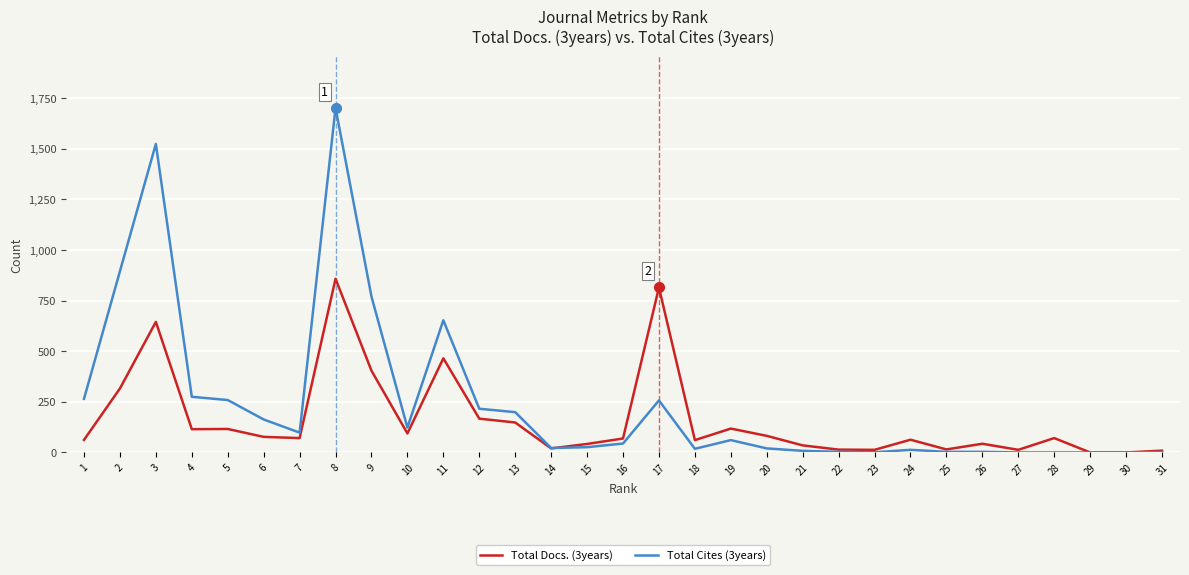

Rank the series by their maximum value, from lowest to highest.

Total Docs. (3years), Total Cites (3years)